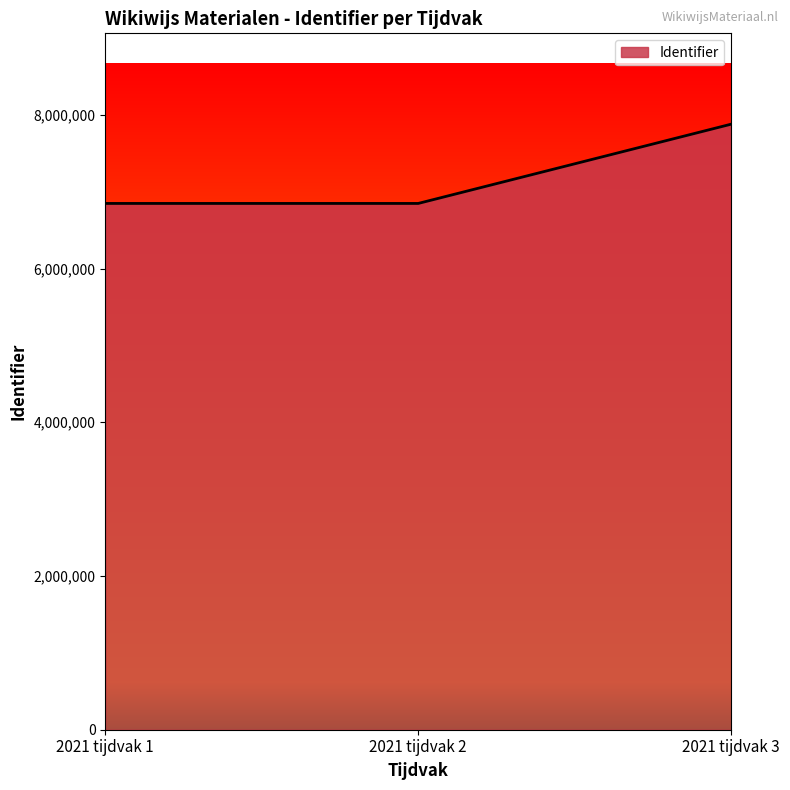

What is the smallest value displayed?

6847523